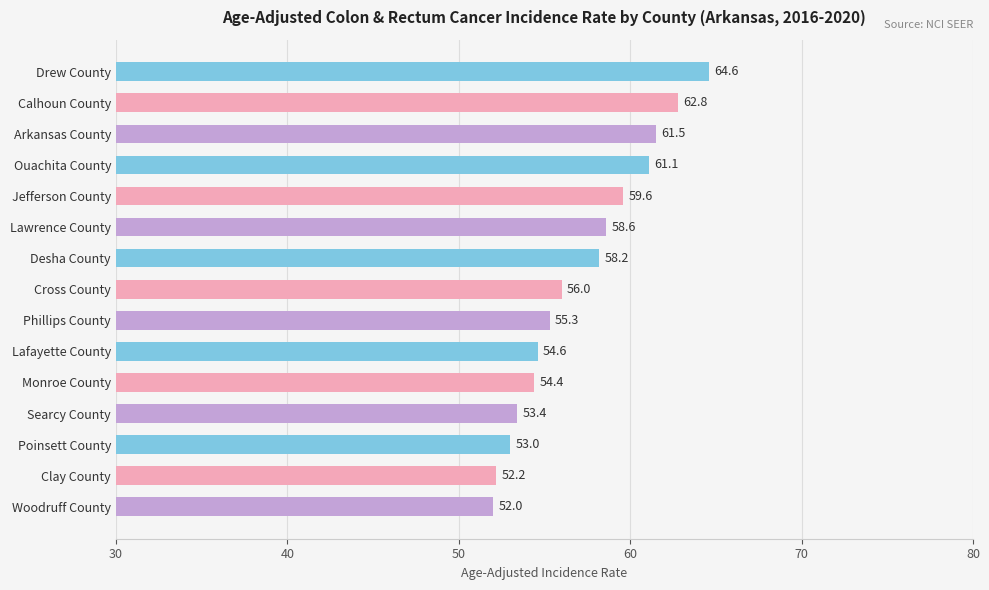

How many distinct data groups are displayed?

1